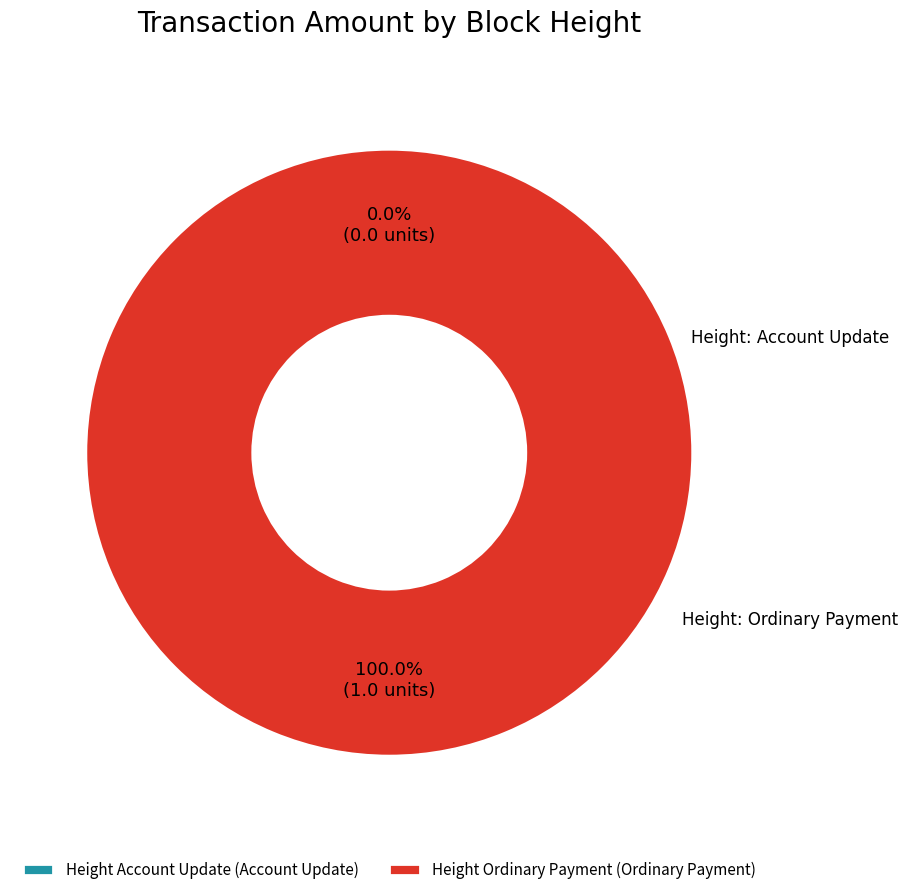

Is the sum of 372966 and 372987 greater than half?

Yes